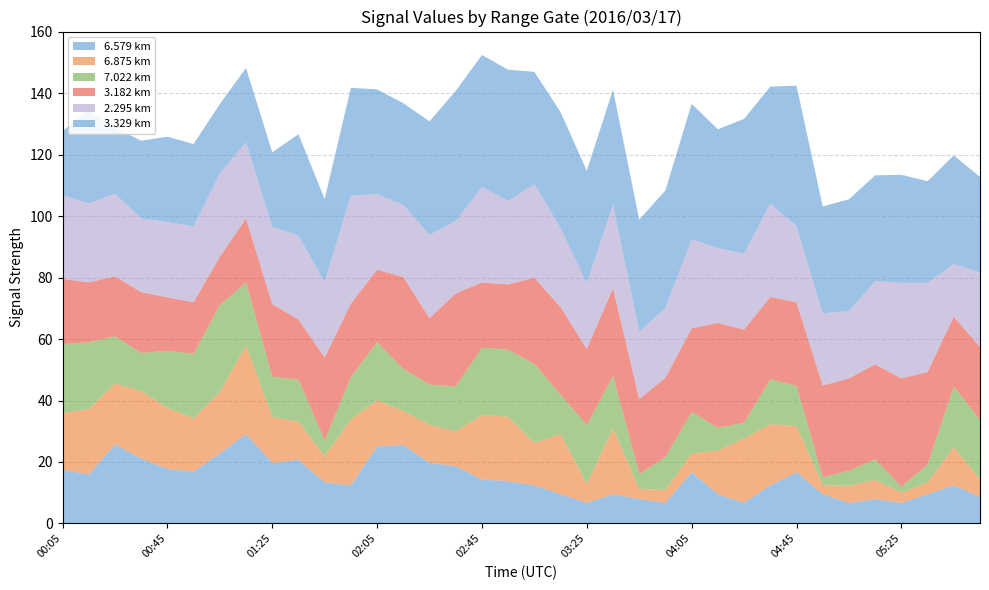

Reading right to left, what are all the values shown in this chart?

6.579: 05:55=8.6	05:45=12.4	05:35=9.5	05:25=6.7	05:15=7.9	05:05=6.7	04:55=9.5	04:45=16.7	04:35=12.4	04:25=6.7	04:15=9.5	04:05=16.7	03:55=6.7	03:45=7.9	03:35=9.5	03:25=6.7	03:15=9.5	03:05=12.4	02:55=13.7	02:45=14.3	02:35=18.6	02:25=19.7	02:15=25.5	02:05=25.1	01:55=12.4	01:45=13.3	01:35=20.7	01:25=19.7	01:15=29.1	01:05=22.8	00:55=16.9	00:45=17.7	00:35=21.1	00:25=25.7	00:15=15.9	00:05=17.5
6.875: 05:55=5.8	05:45=12.4	05:35=3.9	05:25=3.3	05:15=6.3	05:05=5.5	04:55=3.0	04:45=15.0	04:35=19.9	04:25=21.0	04:15=14.2	04:05=6.1	03:55=4.2	03:45=3.3	03:35=21.5	03:25=6.1	03:15=19.7	03:05=13.8	02:55=21.0	02:45=21.0	02:35=11.4	02:25=12.4	02:15=11.1	02:05=15.0	01:55=21.5	01:45=8.6	01:35=12.4	01:25=15.0	01:15=28.8	01:05=20.0	00:55=17.3	00:45=19.9	00:35=22.0	00:25=19.9	00:15=21.3	00:05=18.4
7.022: 05:55=19.2	05:45=19.8	05:35=5.8	05:25=1.9	05:15=6.7	05:05=4.9	04:55=2.5	04:45=13.1	04:35=14.6	04:25=5.1	04:15=7.4	04:05=13.5	03:55=10.7	03:45=4.9	03:35=17.1	03:25=19.2	03:15=12.7	03:05=25.7	02:55=21.9	02:45=21.9	02:35=14.6	02:25=13.1	02:15=13.7	02:05=18.9	01:55=13.7	01:45=5.1	01:35=13.7	01:25=13.1	01:15=20.5	01:05=28.3	00:55=21.0	00:45=18.6	00:35=12.4	00:25=15.3	00:15=21.8	00:05=22.4
3.182: 05:55=23.8	05:45=22.7	05:35=30.1	05:25=35.3	05:15=30.9	05:05=30.1	04:55=29.9	04:45=27.2	04:35=26.8	04:25=30.3	04:15=34.2	04:05=27.2	03:55=25.8	03:45=24.4	03:35=28.5	03:25=24.8	03:15=28.5	03:05=28.1	02:55=21.2	02:45=21.2	02:35=30.3	02:25=21.6	02:15=29.9	02:05=23.6	01:55=24.0	01:45=27.0	01:35=19.6	01:25=23.6	01:15=20.9	01:05=15.7	00:55=16.8	00:45=17.4	00:35=19.8	00:25=19.5	00:15=19.5	00:05=21.3
2.295: 05:55=24.3	05:45=17.2	05:35=29.0	05:25=31.1	05:15=27.1	05:05=21.9	04:55=23.5	04:45=24.7	04:35=30.4	04:25=24.7	04:15=24.3	04:05=29.0	03:55=22.7	03:45=21.9	03:35=27.3	03:25=21.3	03:15=25.7	03:05=30.4	02:55=27.2	02:45=31.1	02:35=23.5	02:25=27.1	02:15=23.5	02:05=24.6	01:55=35.1	01:45=24.6	01:35=27.2	01:25=25.2	01:15=24.8	01:05=27.1	00:55=24.7	00:45=24.5	00:35=24.0	00:25=26.9	00:15=25.6	00:05=27.3
3.329: 05:55=31.1	05:45=35.3	05:35=33.1	05:25=35.2	05:15=34.4	05:05=36.4	04:55=34.8	04:45=45.8	04:35=38.1	04:25=43.9	04:15=38.7	04:05=44.1	03:55=38.3	03:45=36.5	03:35=37.3	03:25=36.7	03:15=37.8	03:05=36.6	02:55=42.7	02:45=43.0	02:35=42.4	02:25=37.0	02:15=33.1	02:05=34.1	01:55=35.1	01:45=27.0	01:35=33.1	01:25=24.2	01:15=24.2	01:05=22.6	00:55=26.8	00:45=27.8	00:35=25.3	00:25=21.5	00:15=30.6	00:05=20.8